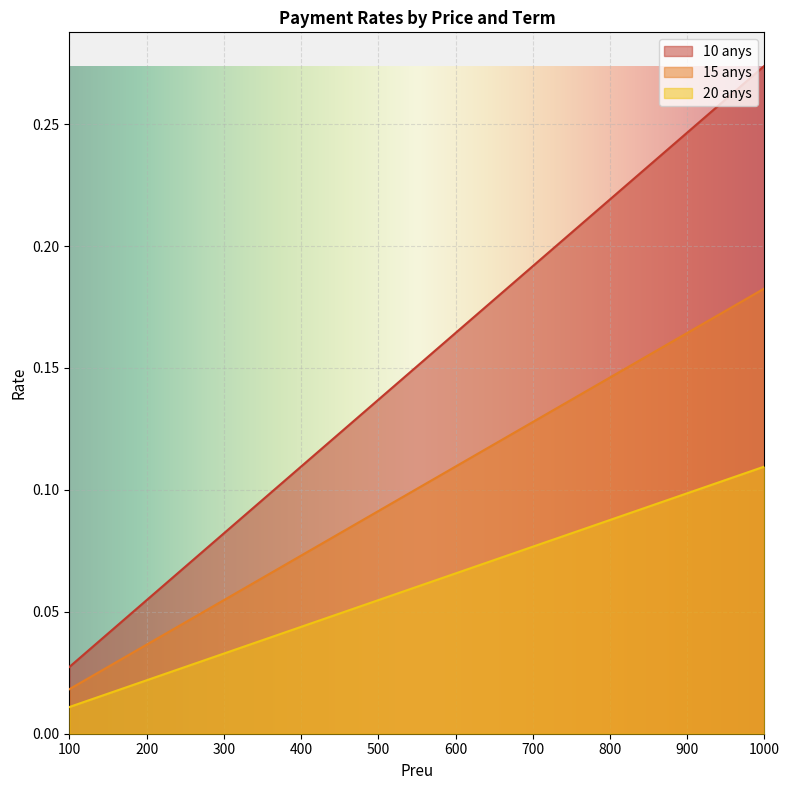

True or false: 15 anys and 10 anys cross at least once.

False